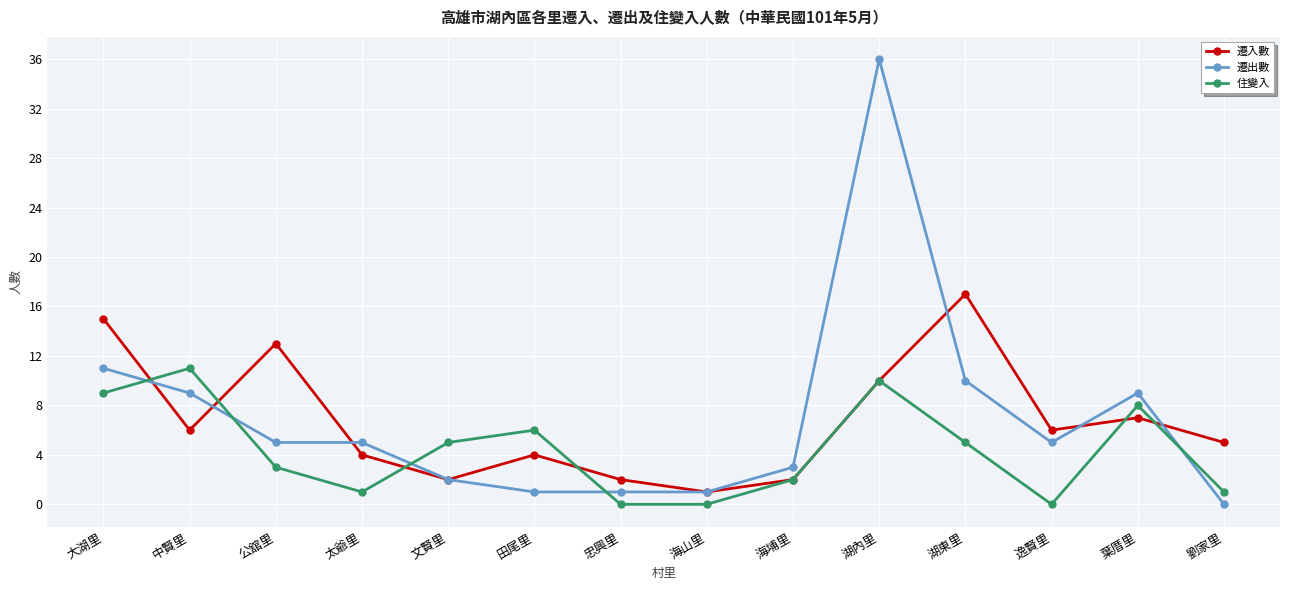

Where is the first local minimum for 遷入數?

中賢里